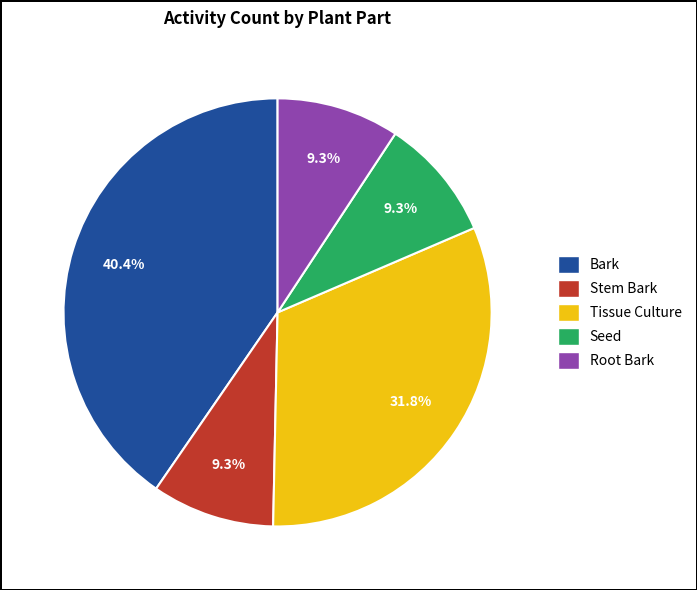

How much of the chart is everything except Tissue Culture?

68.2%